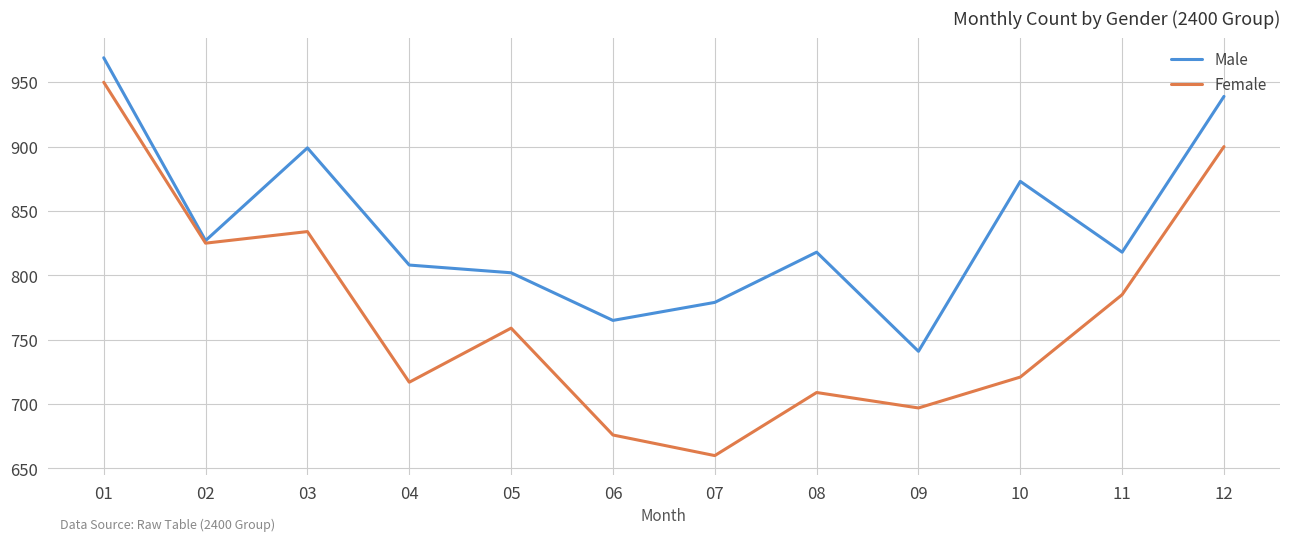

What is the smallest value displayed?

660